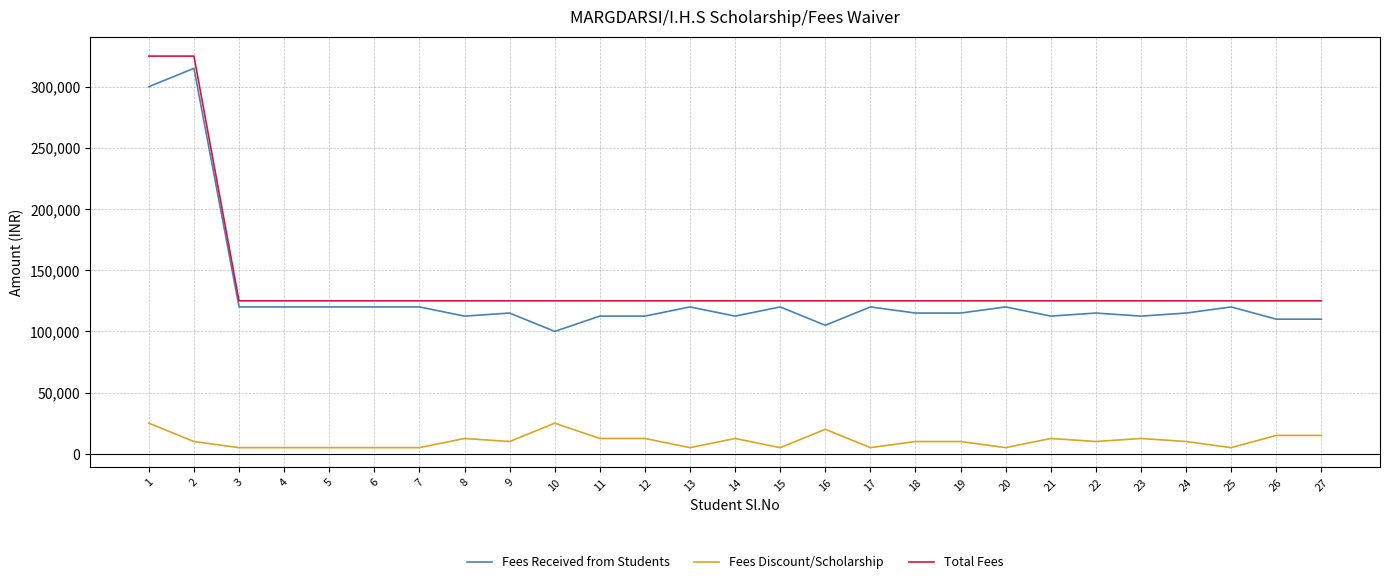

Is the value of Total Fees at 21 greater than the value of Fees Discount/Scholarship at 26?

Yes